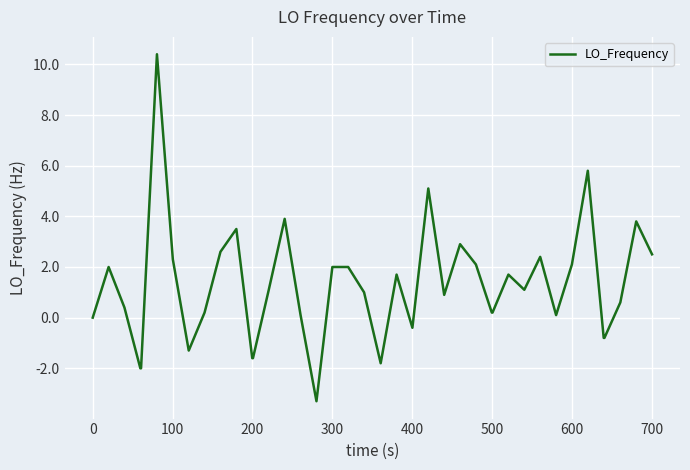

What is the difference between the maximum and minimum values?

13.7